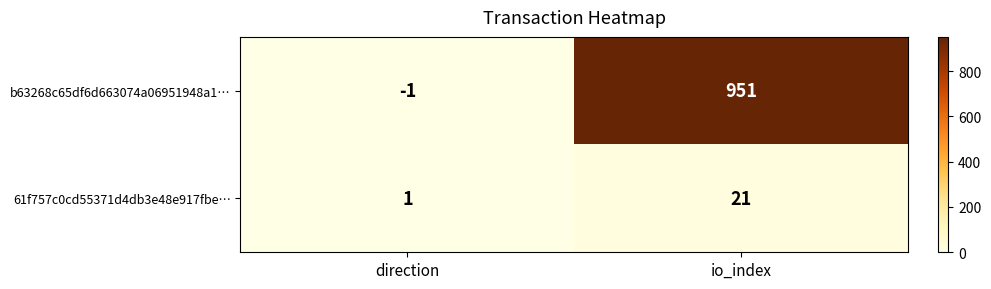

At which category is the sum across all series the highest?

io_index